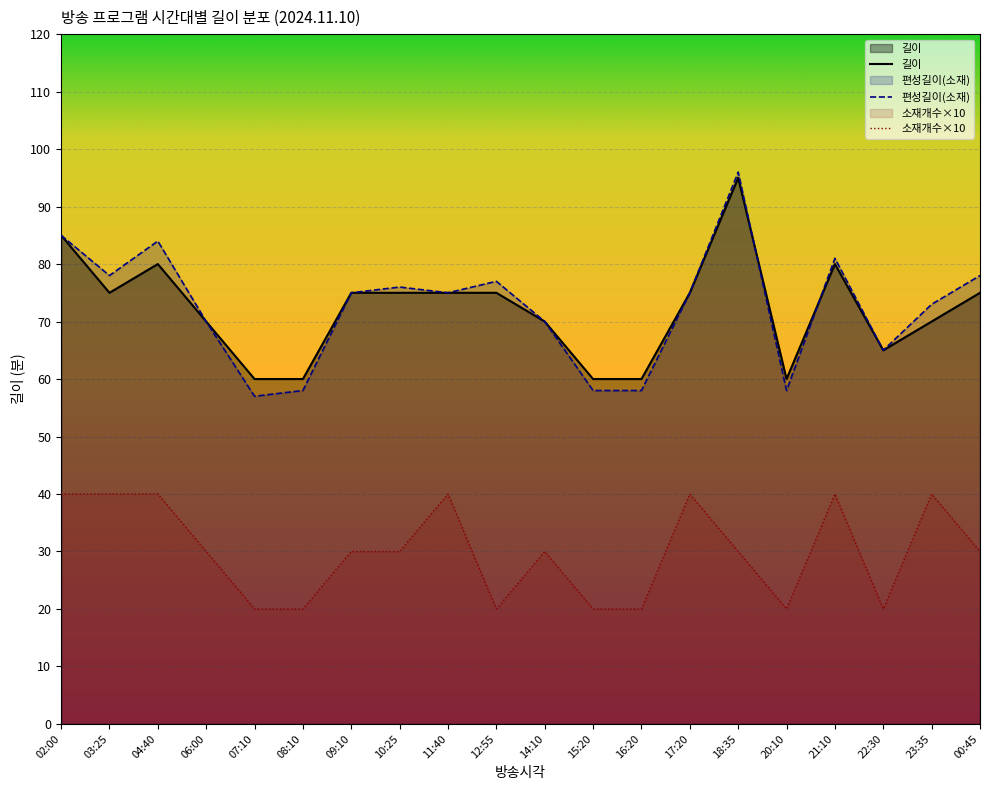

Where is 편성길이(소재) nearest to the value 76?

10:25